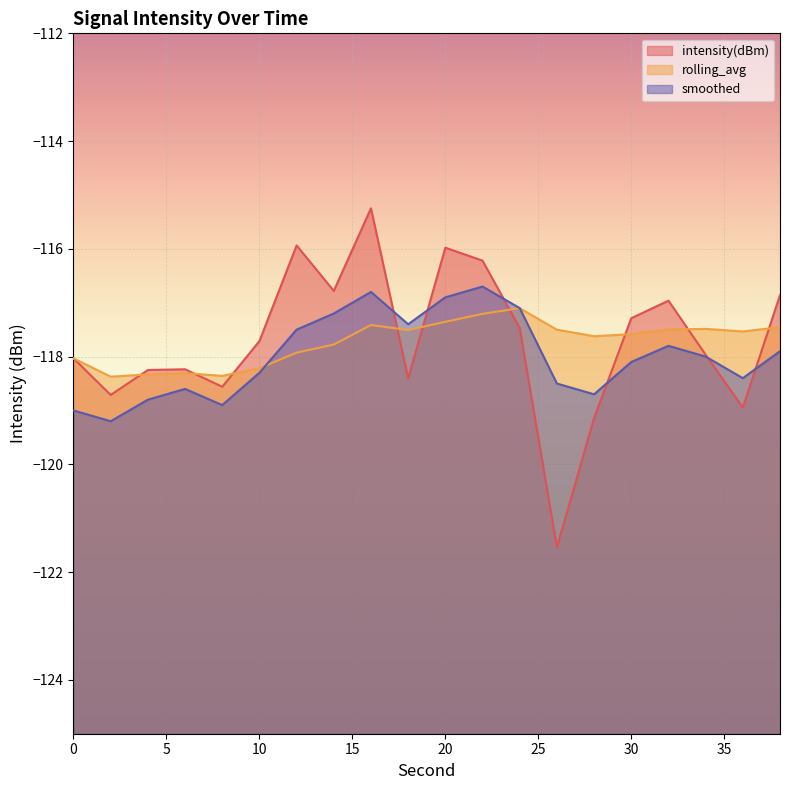

Which series has the largest range (max minus min)?

intensity(dBm)